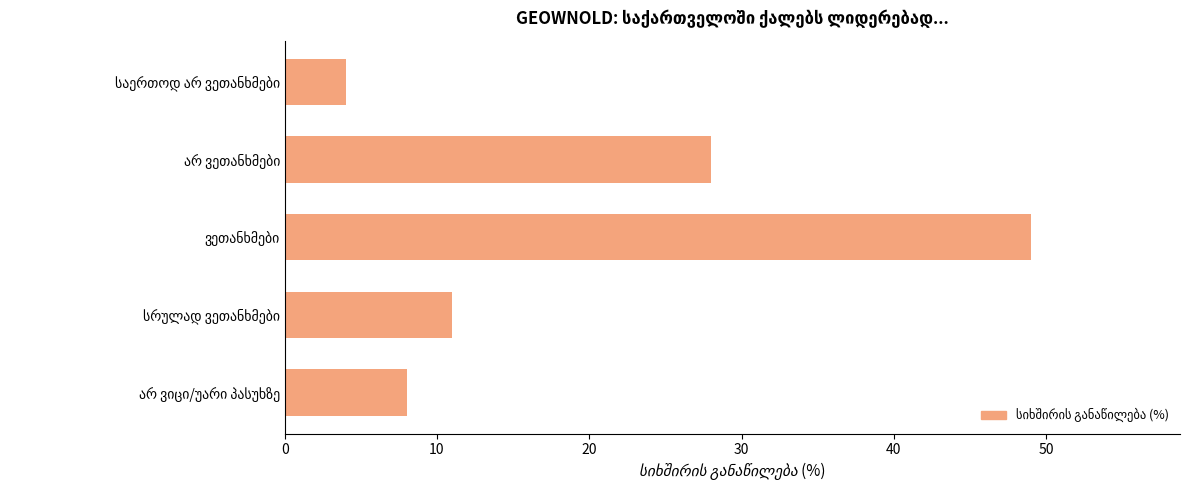

What is the average value?

20